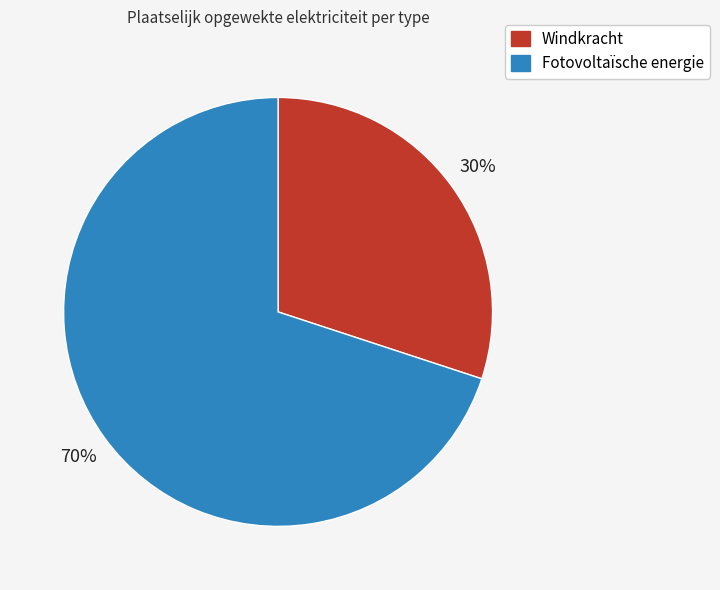

To the nearest percent, what portion does Windkracht represent?

30%